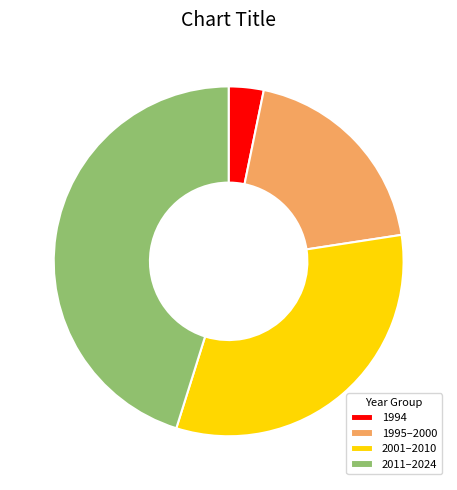

Which slice is the smallest?

1994